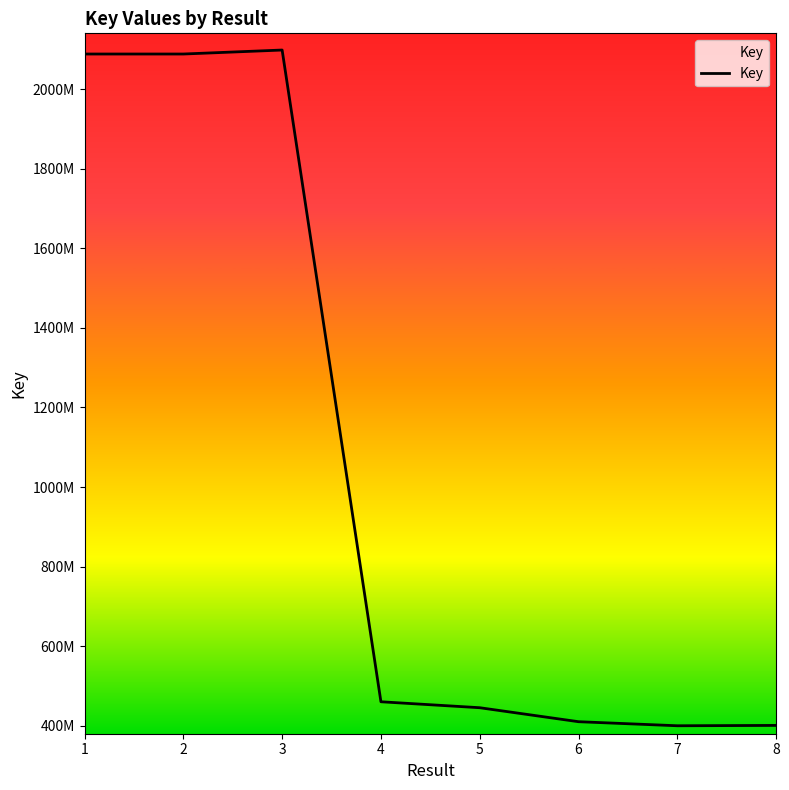

Which has a higher value, 3 or 2?

3